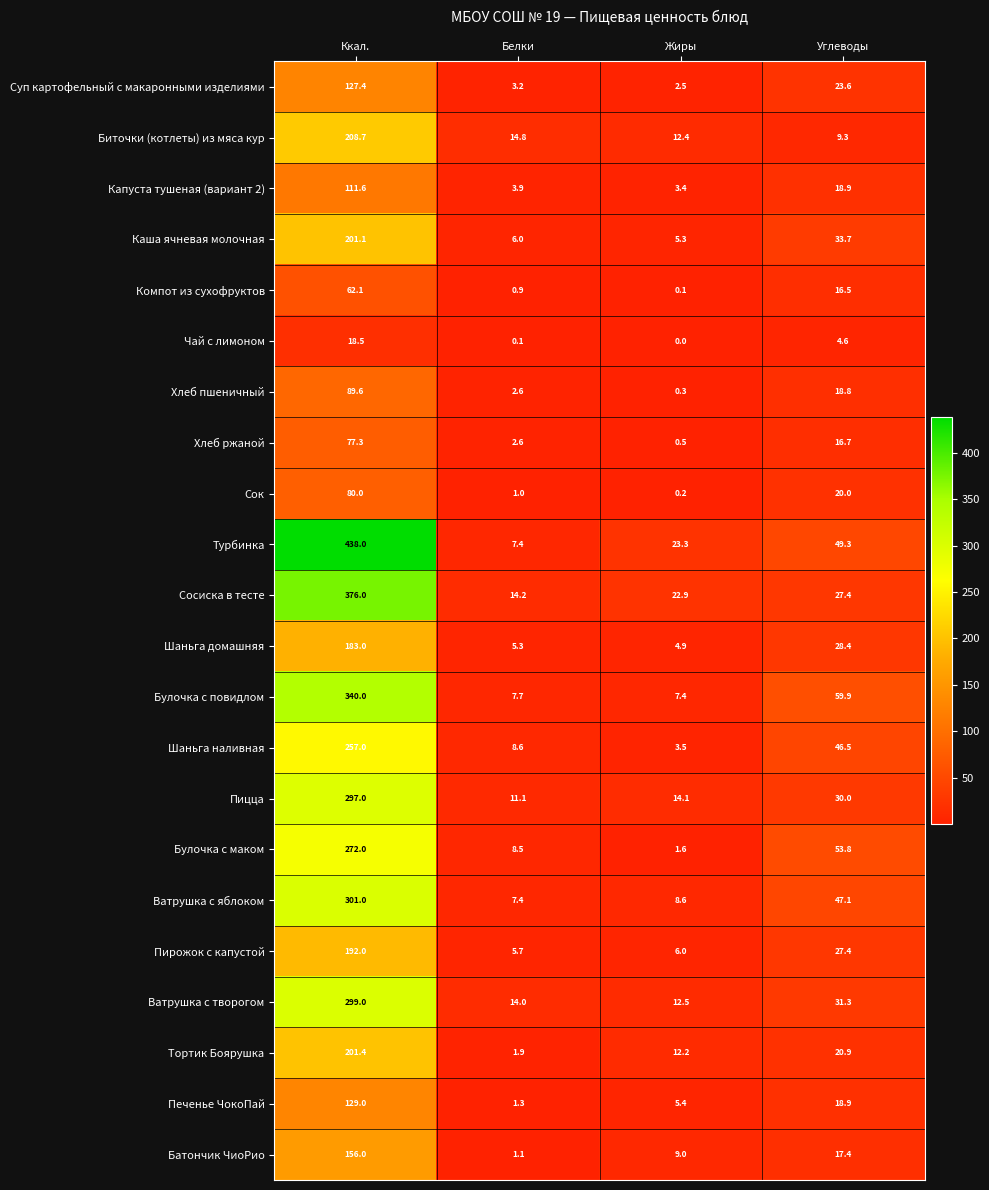

Is it true that Шаньга наливная equals 72.6 at Ккал.?

False